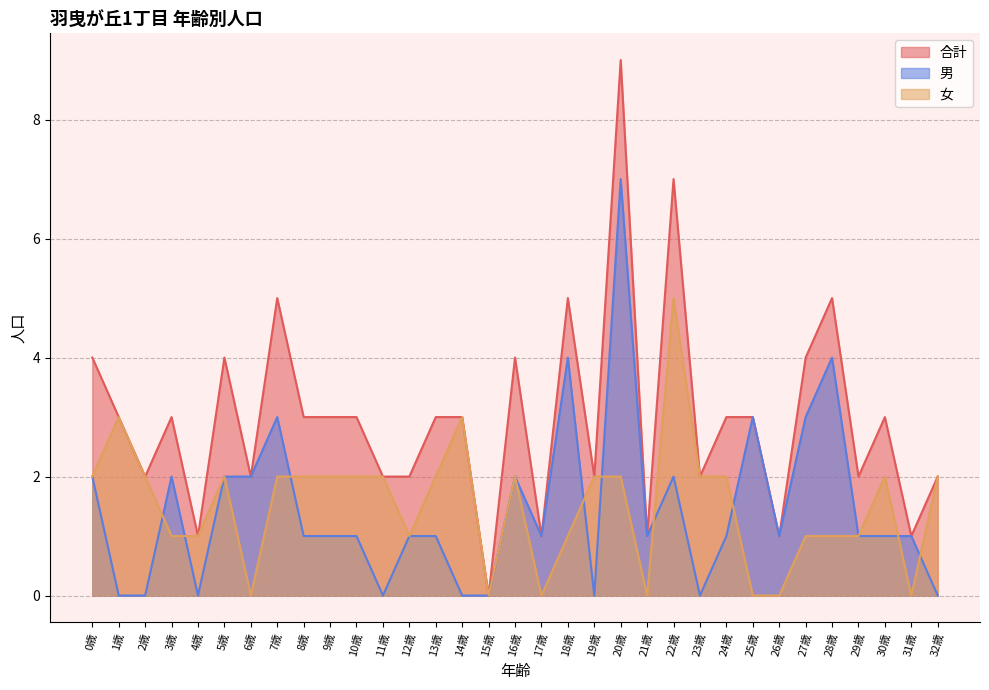

What is the sum of all 男 values?

48